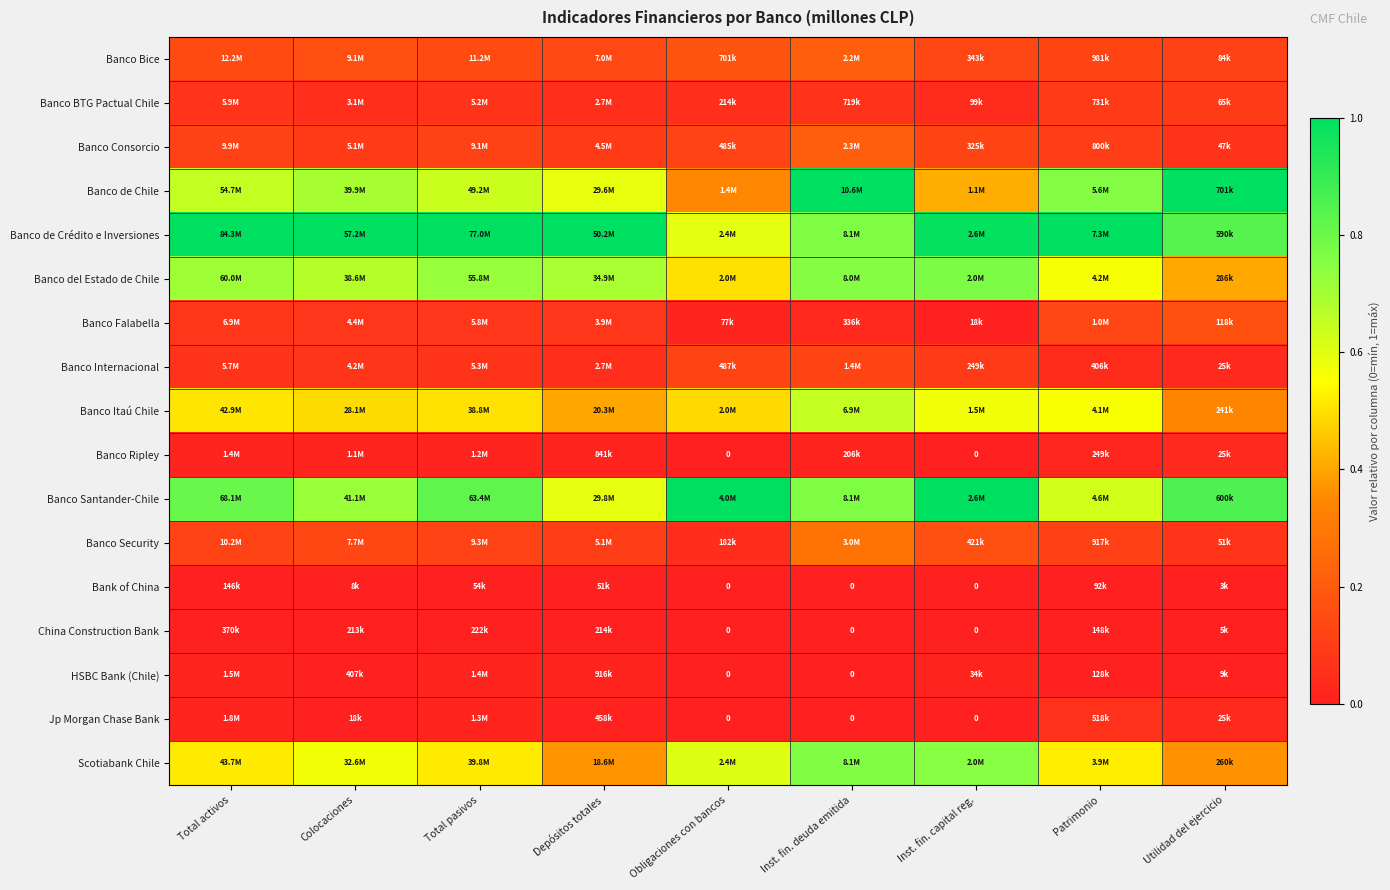

Count the Banco Ripley values in the range 0 to 1.

9